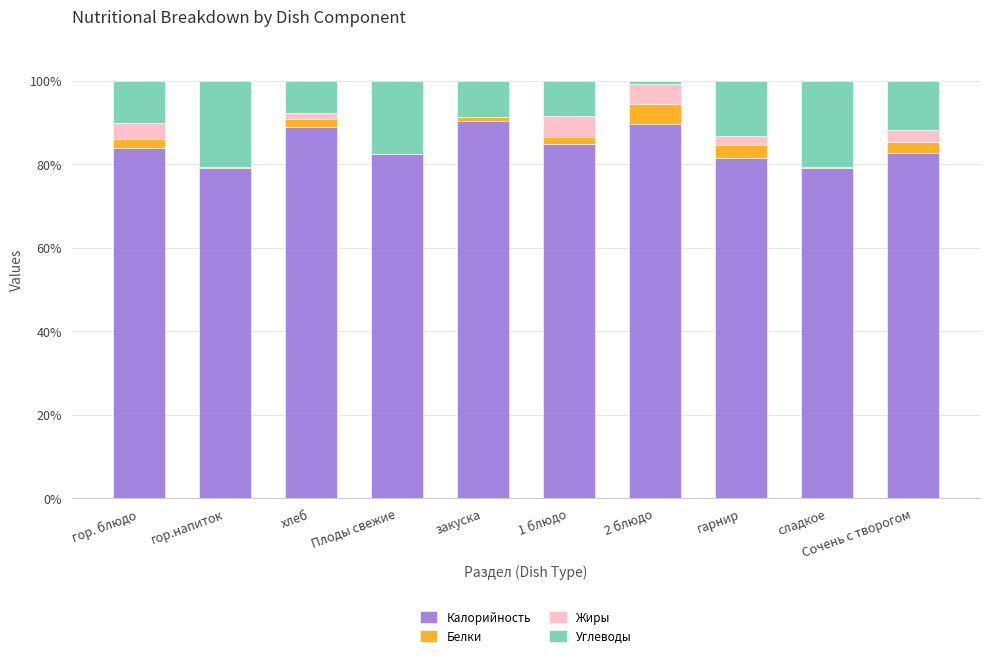

What is the sum of the Калорийность values at 1 блюдо and закуска?

175.2